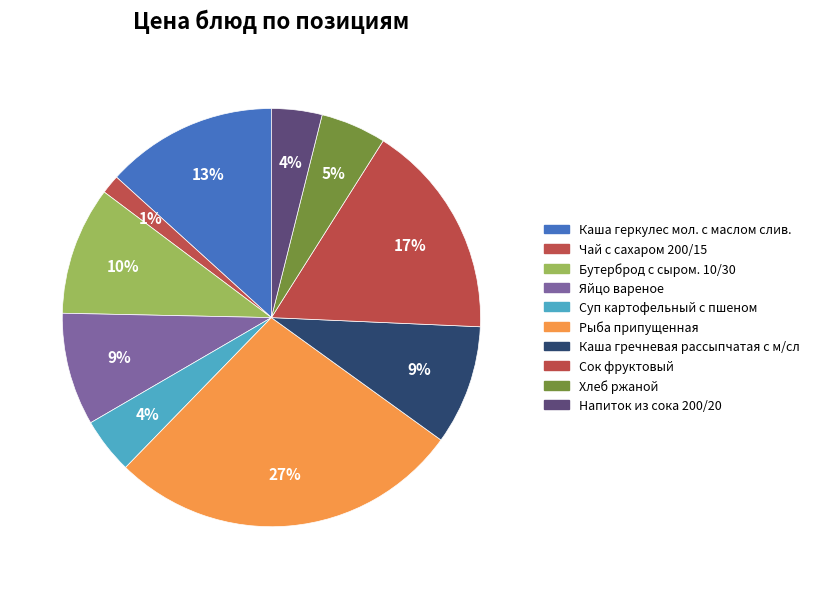

Which has a higher value, Каша гречневая рассыпчатая с м/сл or Суп картофельный с пшеном?

Каша гречневая рассыпчатая с м/сл